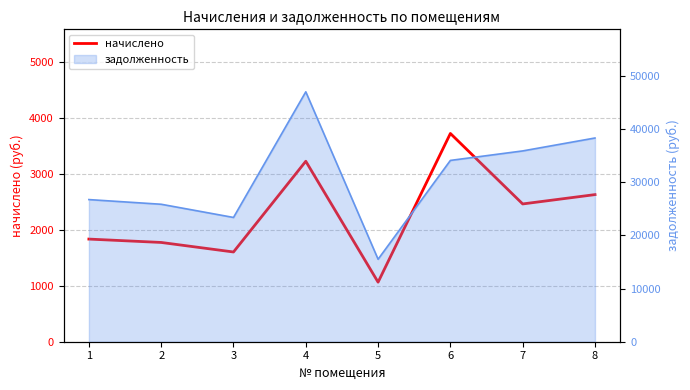

How many interior local valleys (lower than both neighbors) does the data have?

3